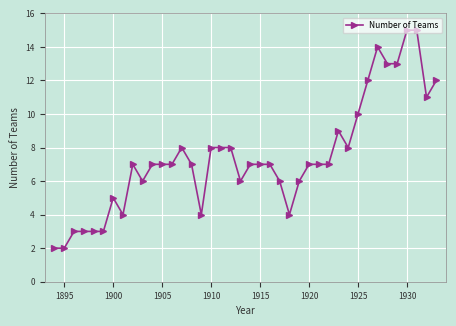

What is the difference between the maximum and minimum values?

13